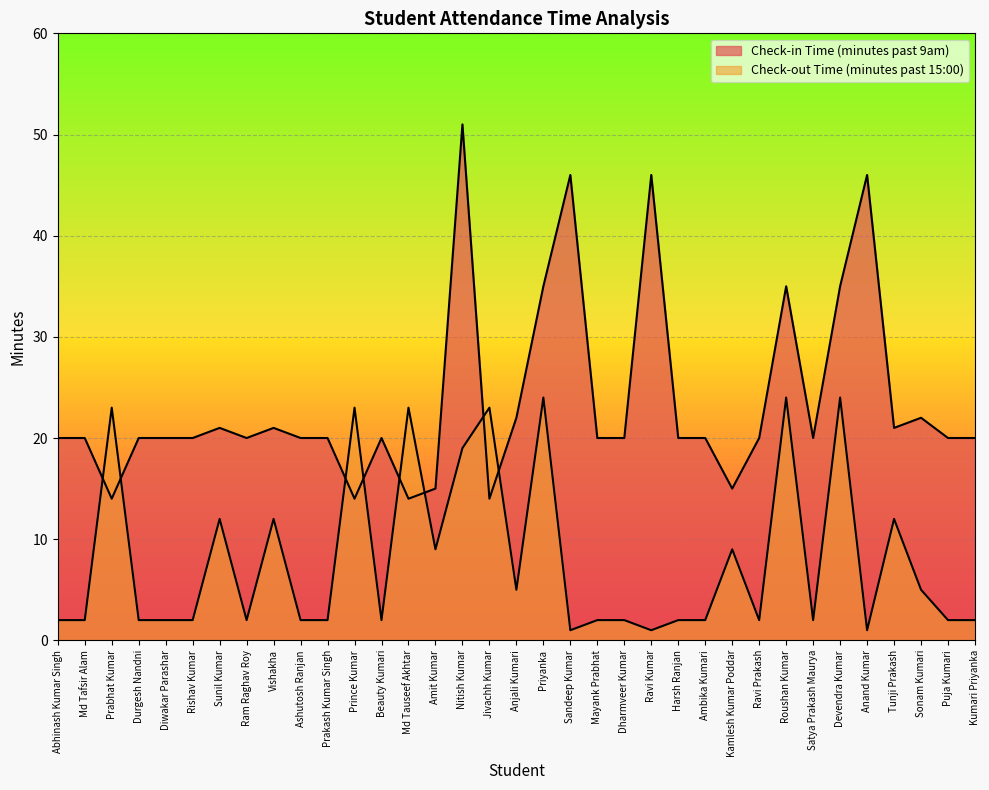

How many series are shown in this chart?

2